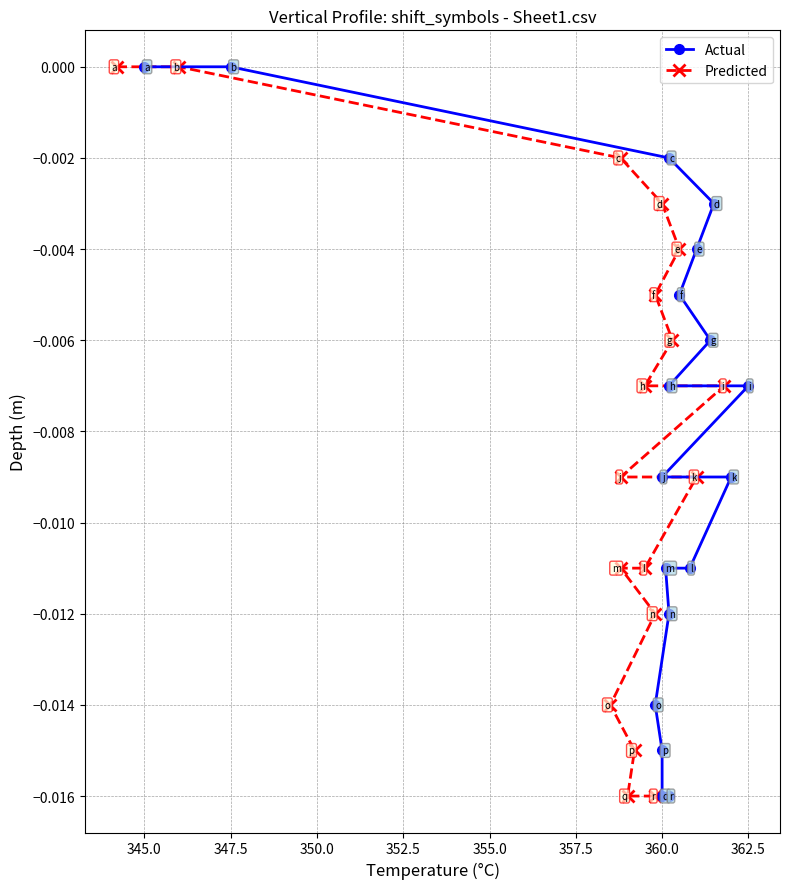

What are all the series names shown in the legend?

Actual, Predicted